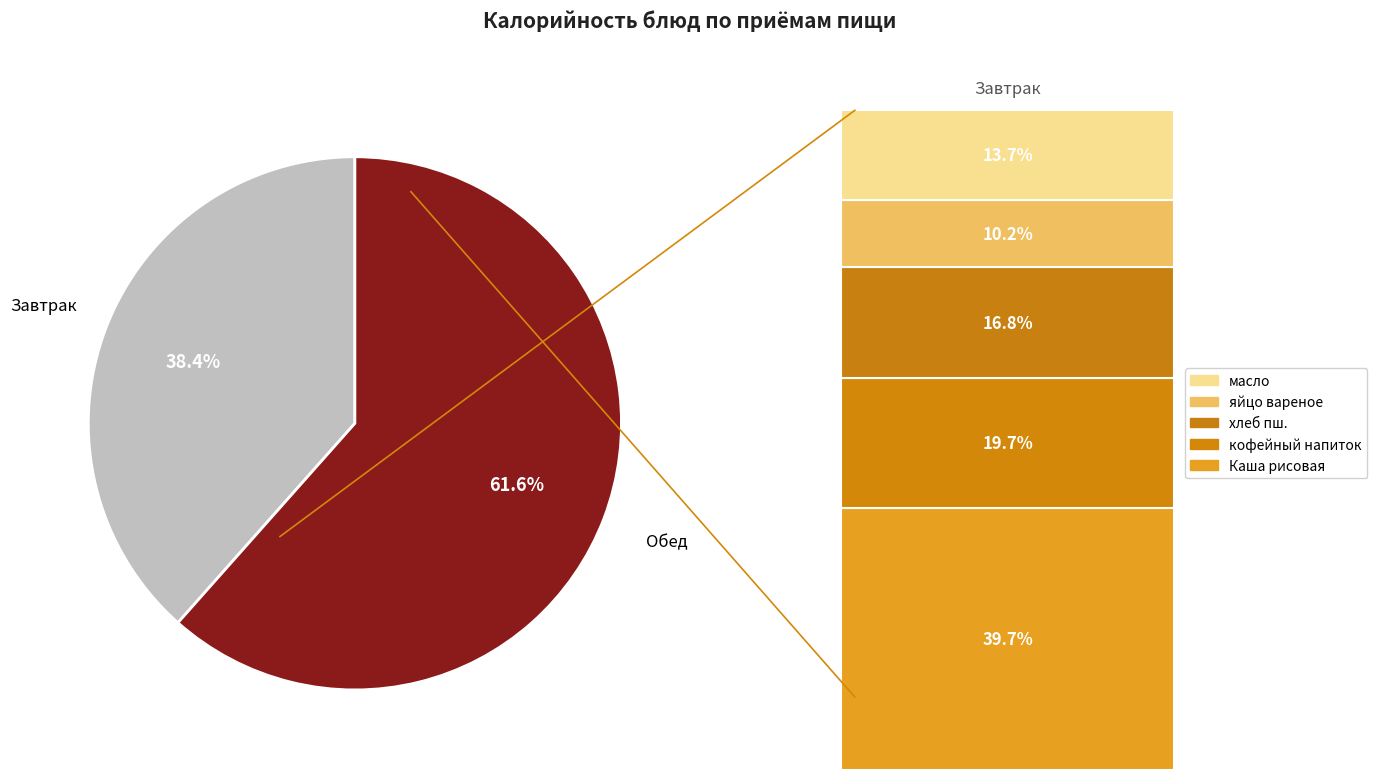

How many segments does this pie chart have?

2